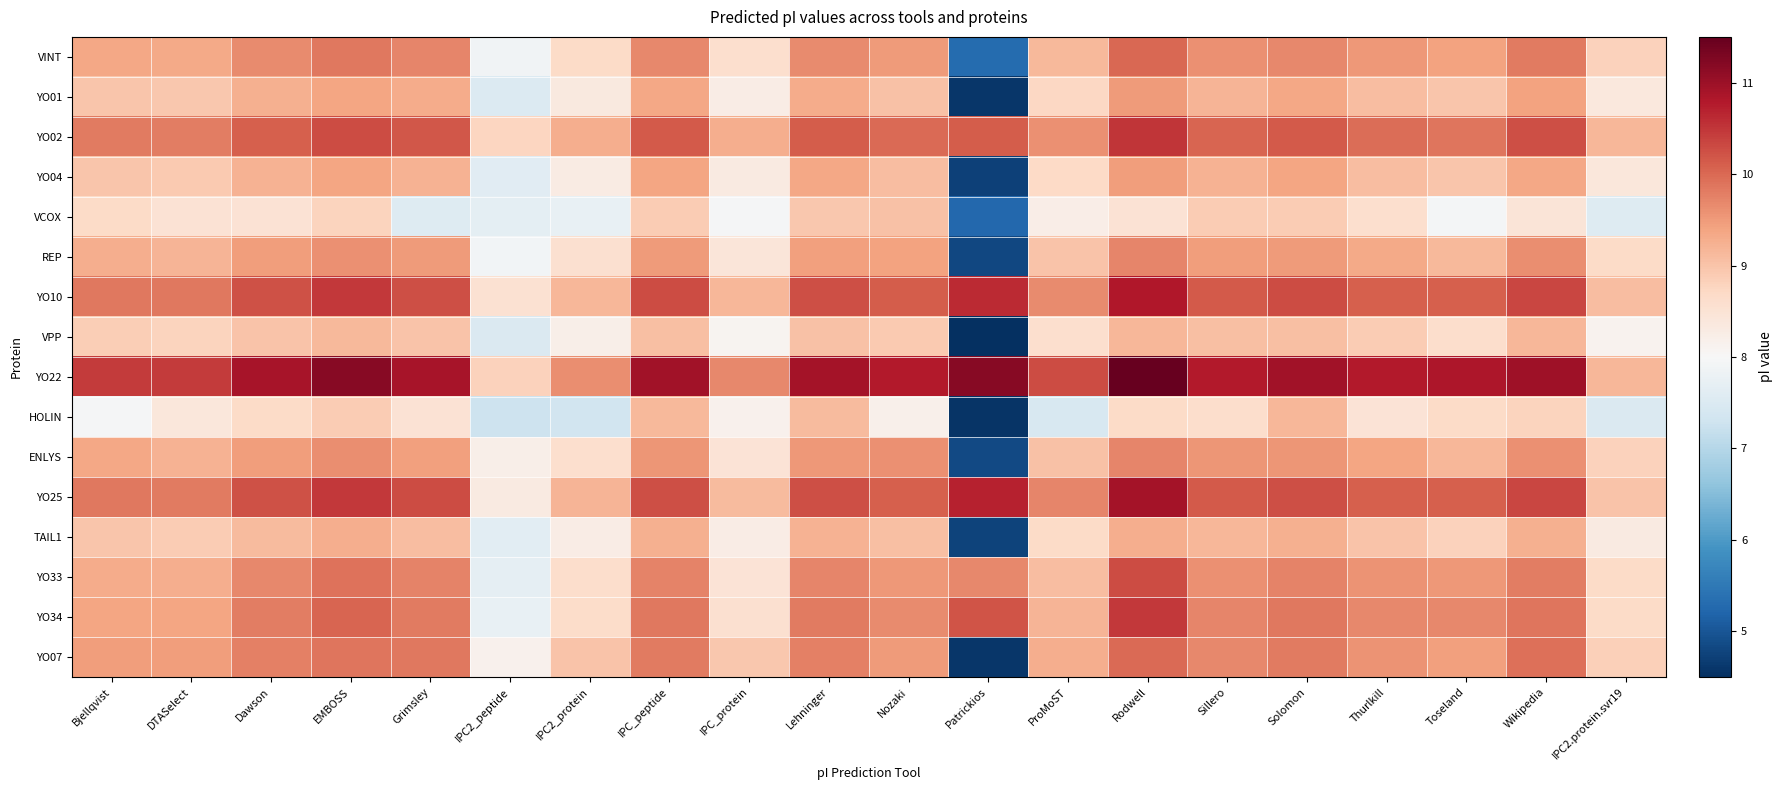

Which has a higher value, Bjellqvist or ProMoST?

Bjellqvist